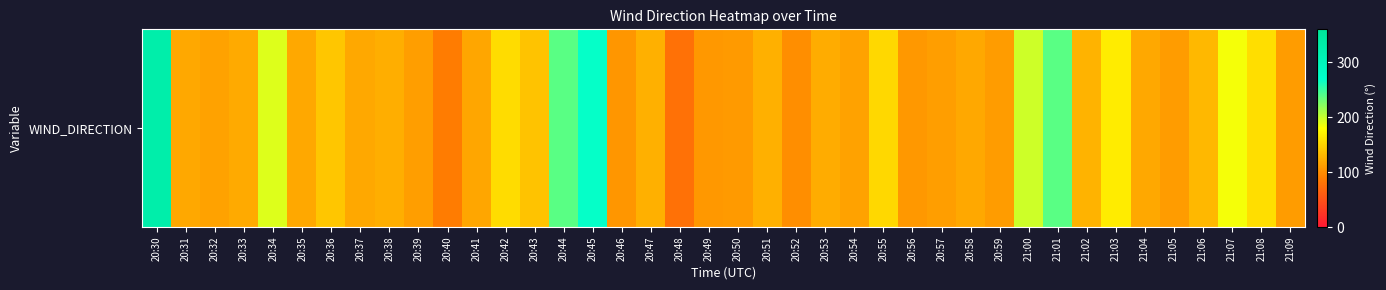

Is it true that the value at 20:58 is 185?

False